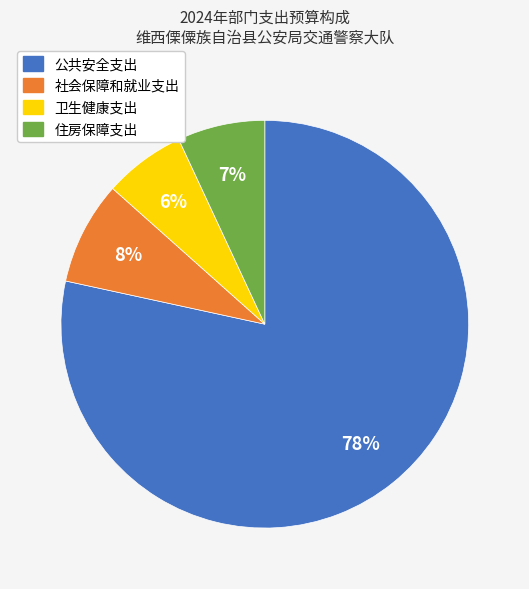

Between 住房保障支出 and 社会保障和就业支出, which is larger?

社会保障和就业支出